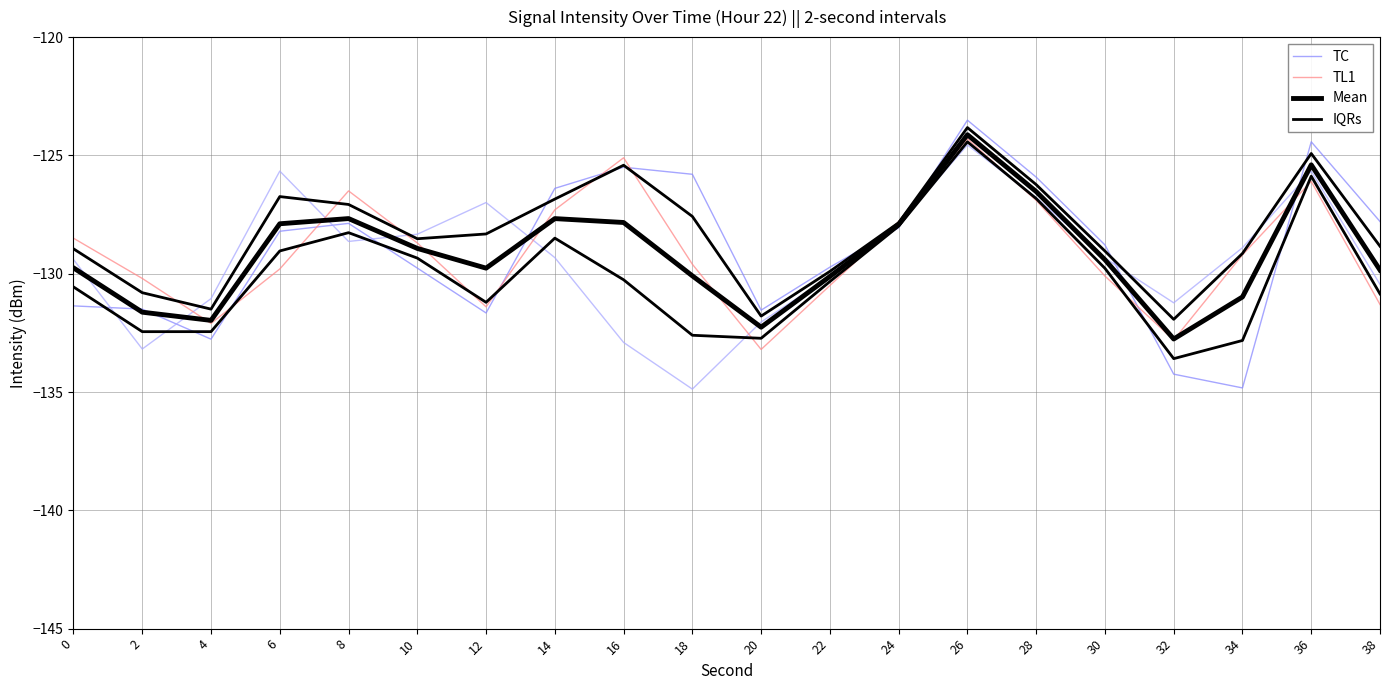

How many lines are shown in the chart?

4